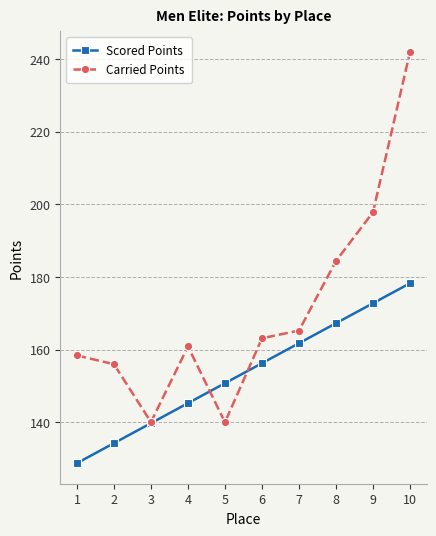

What is the sum of the Scored Points values at 9 and 4?

318.1